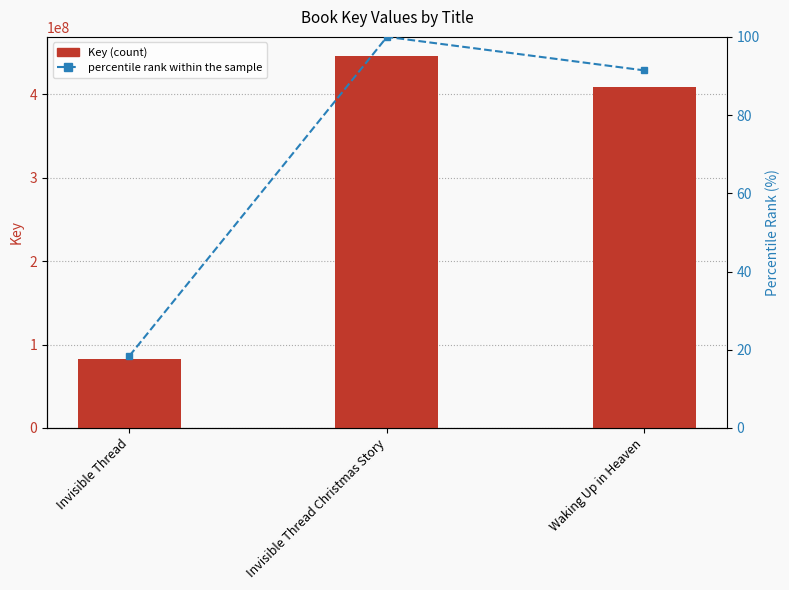

How many groups of bars are there?

3